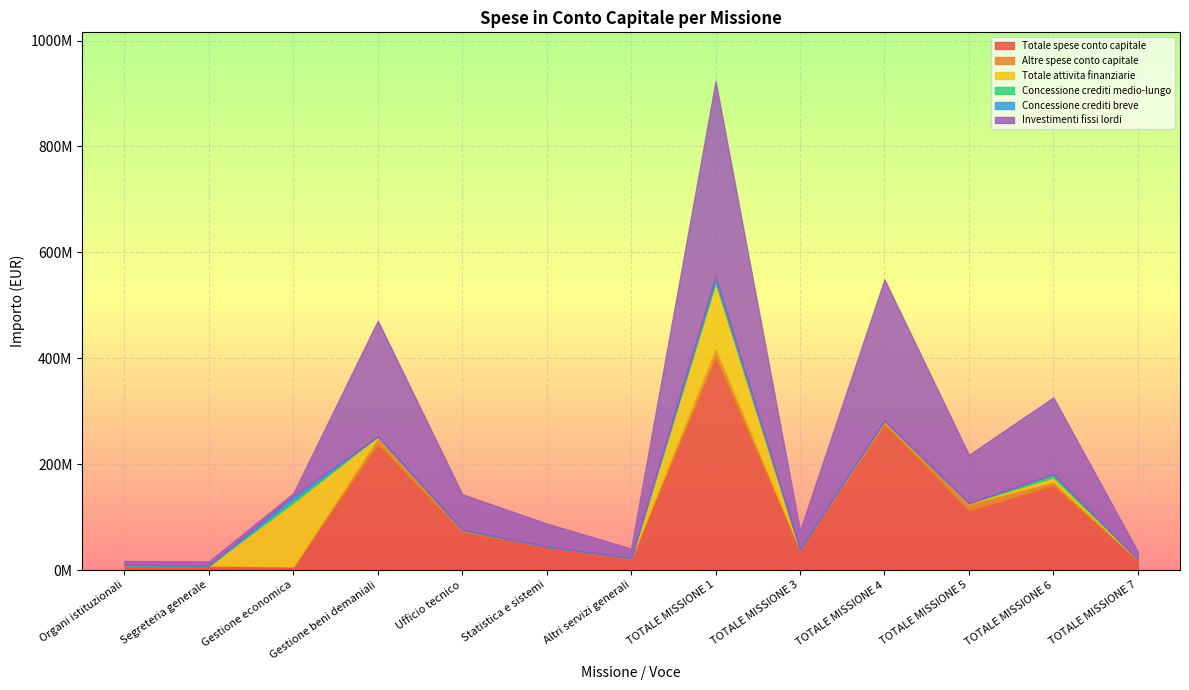

Reading right to left, list all the values displayed in this chart.

Totale spese conto capitale: 18664010.8	158989485.9	112220275.6	275142283.6	37711769.3	399438404.9	21343932.5	44011617.3	72361910.7	236910767.8	6645062.2	8247224.5	8706685.3
Altre spese conto capitale: 1218618.5	7879948.9	13319403.5	4333197.2	1263677.3	20071048.3	1187555.7	235623.0	3361101.6	13186196.6	544169.7	381908.3	776313.0
Totale attivita finanziarie: 561410.1	8005209.3	931686.8	2658999.4	0.0	122969769.2	83107.1	0.0	0.0	2497965.4	120375883.0	0.0	12813.6
Concessione crediti medio-lungo: 0.0	6046895.6	0.0	0.0	0.0	5122229.7	0.0	0.0	0.0	0.0	5122229.7	0.0	0.0
Concessione crediti breve: 0.0	0.0	0.0	0.0	0.0	6897143.4	0.0	0.0	0.0	0.0	6897143.4	0.0	0.0
Investimenti fissi lordi: 14560852.6	145039400.7	90990170.7	266696145.9	35625077.7	368688302.8	17861527.9	43636335.9	67392418.9	218215580.7	5576360.6	7616659.9	7663972.6